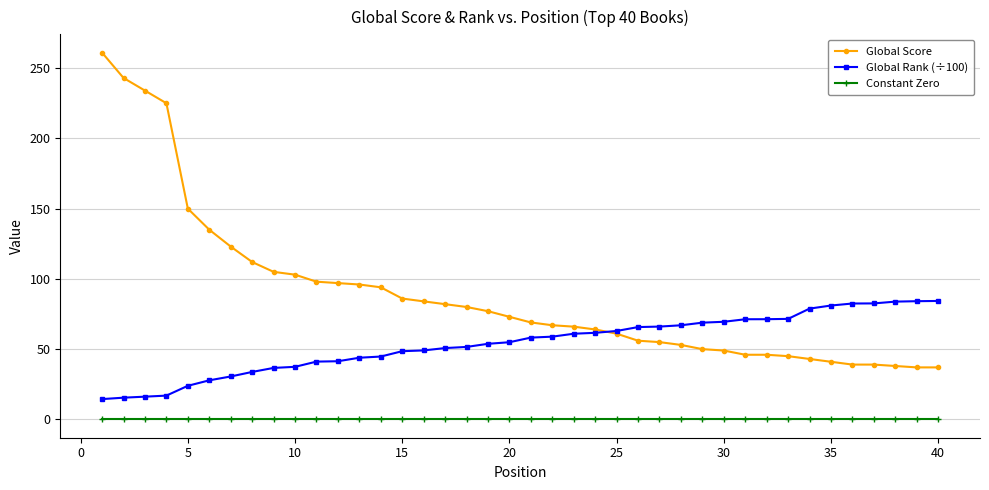

List the series in order of their peak value, lowest first.

Constant Zero, Global Rank (÷100), Global Score